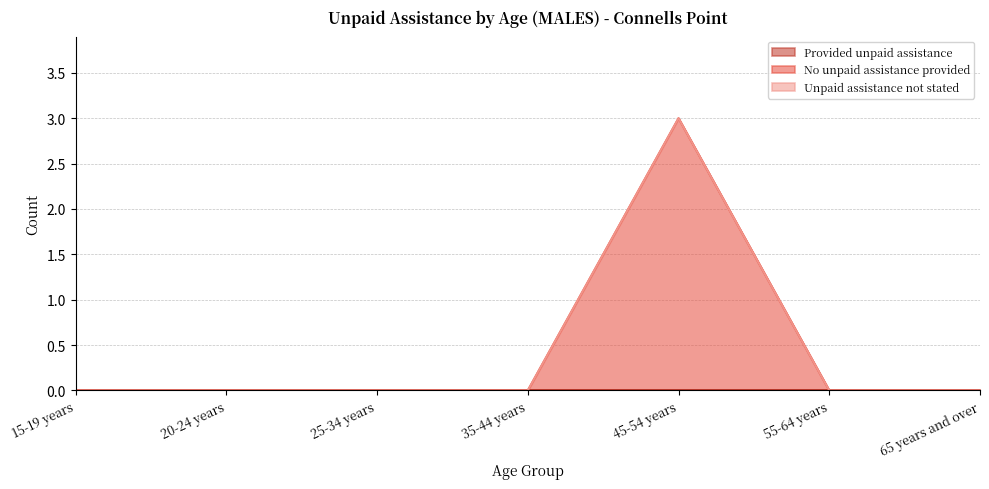

Reading right to left, what are all the values shown in this chart?

Provided unpaid assistance: 0	0	0	0	0	0	0
No unpaid assistance provided: 0	0	3	0	0	0	0
Unpaid assistance not stated: 0	0	0	0	0	0	0